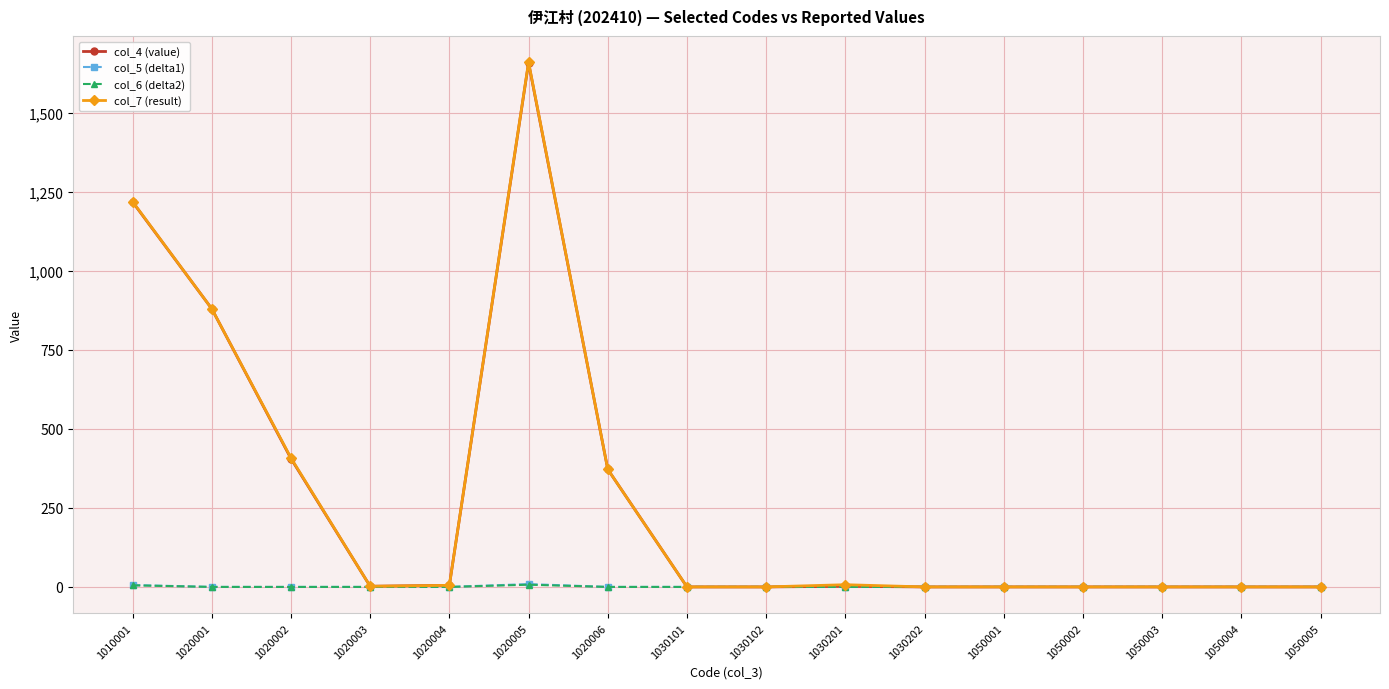

At which category is the sum across all series the highest?

1020005